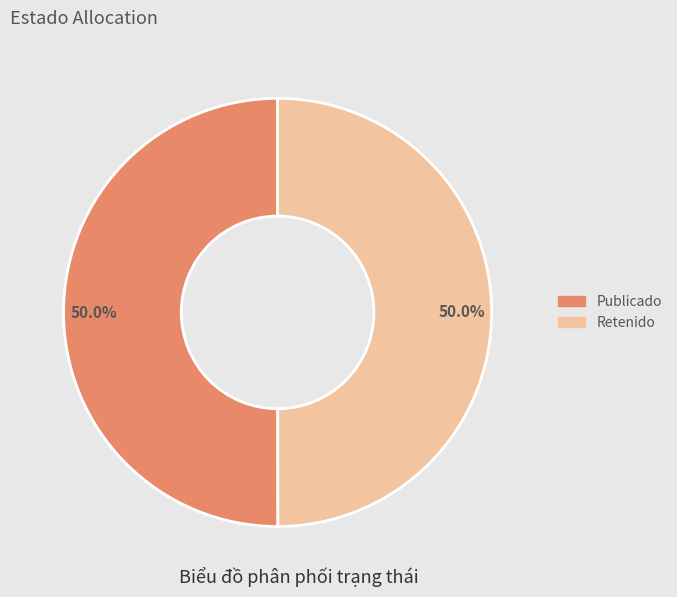

What is the ratio of the value at Retenido to the value at Publicado?

1.0